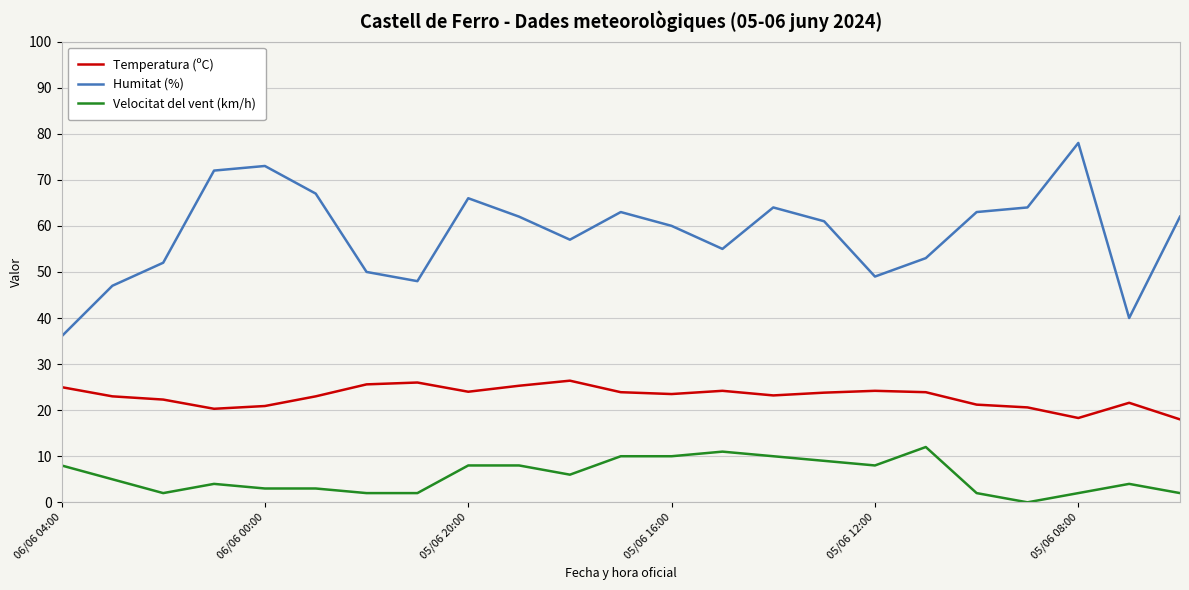

Rank the series by their maximum value, from lowest to highest.

Velocitat del vent (km/h), Temperatura (ºC), Humitat (%)